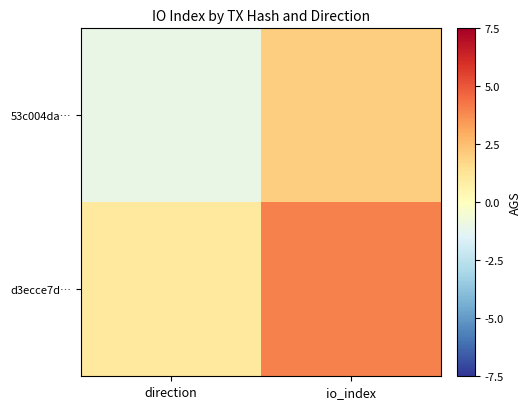

Reading right to left, what are all the values shown in this chart?

53c004da…: io_index=2	direction=-1
d3ecce7d…: io_index=4	direction=1